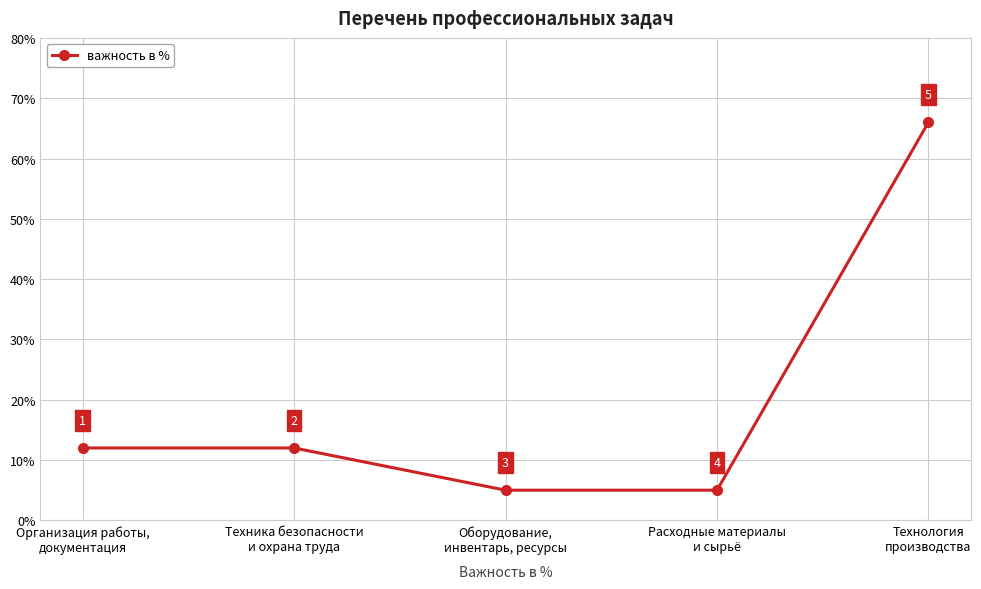

True or false: the data shows 12 at Организация работы,
документация.

True